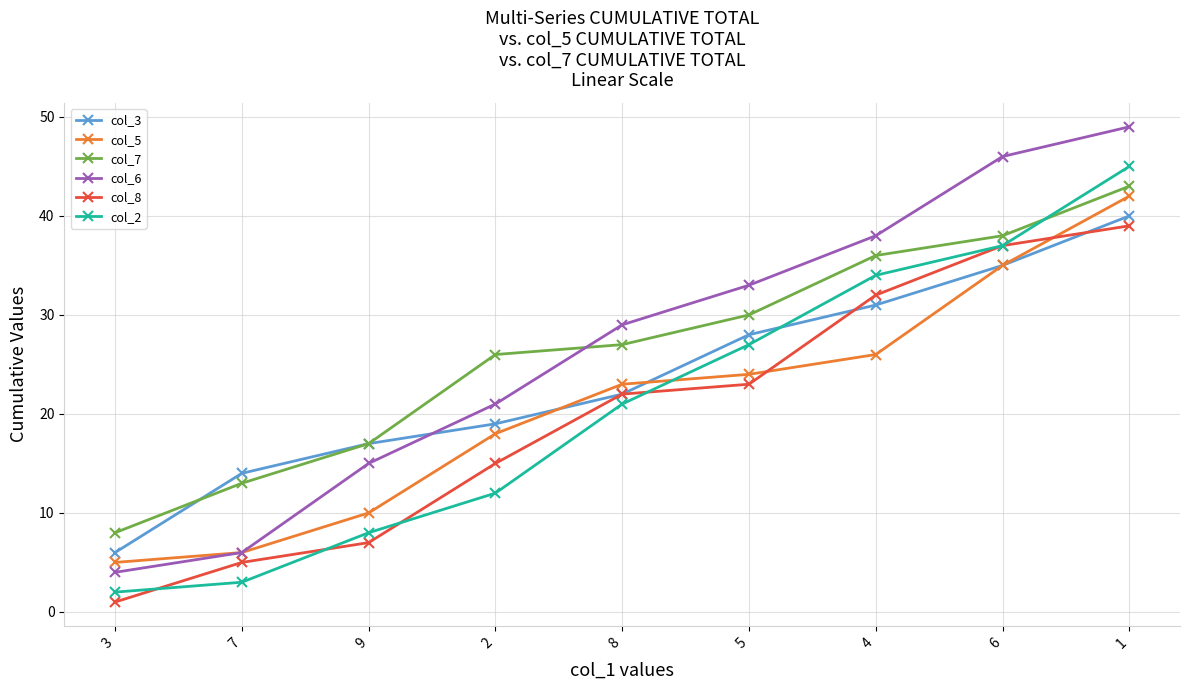

What is the spread (max minus min) of values at 1?

10